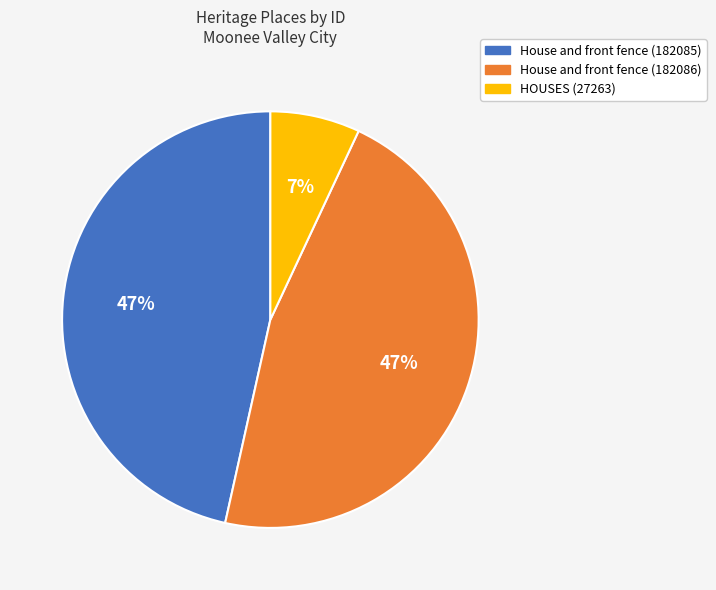

Which slice is the smallest?

HOUSES (27263)